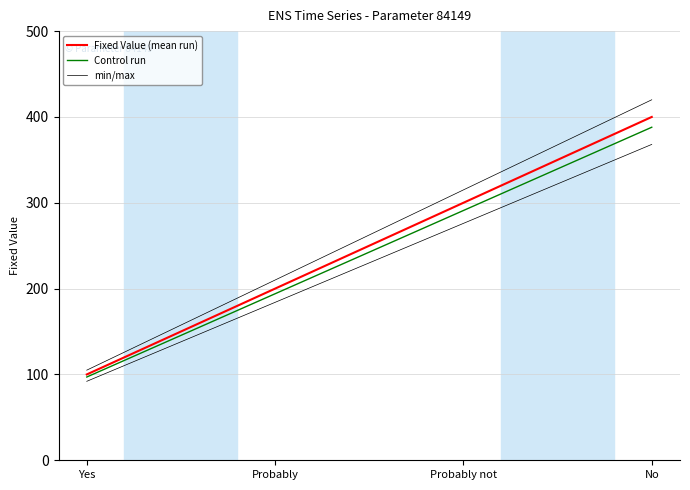

True or false: Control run has more than 1 interior local peaks.

False